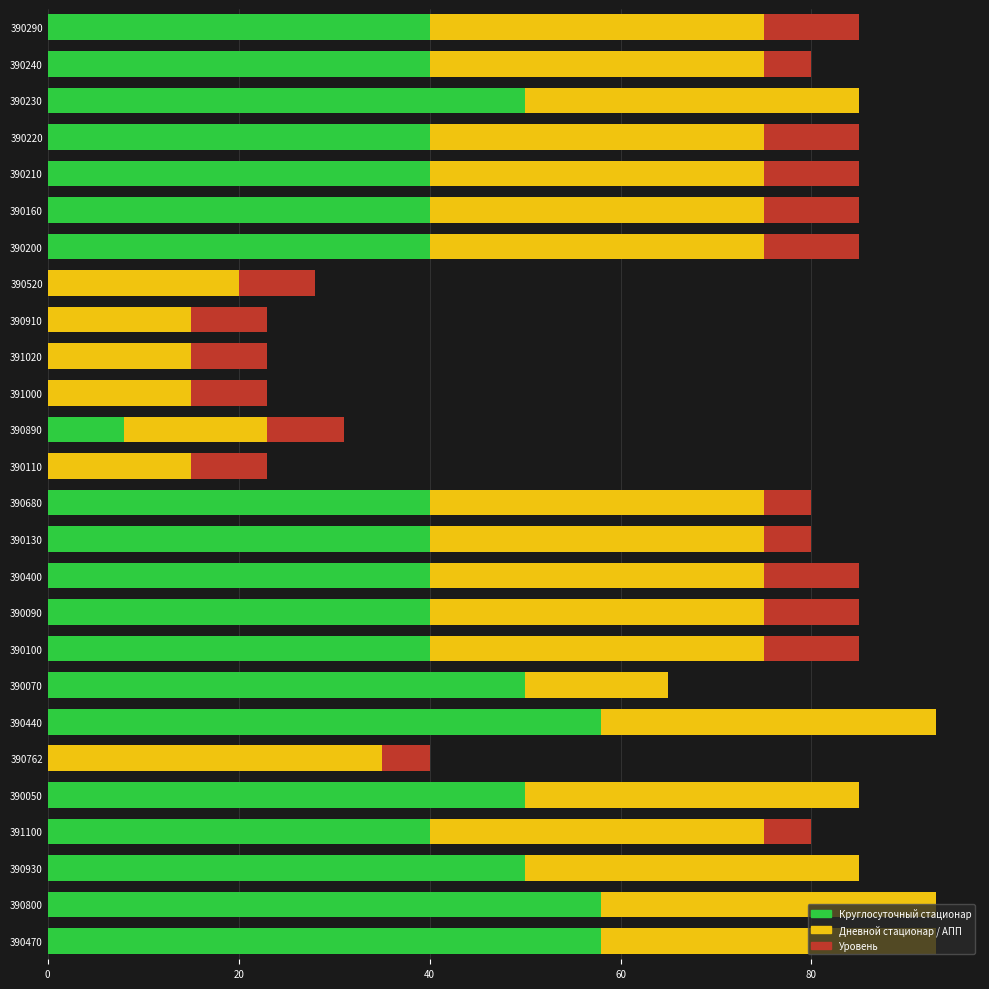

What is the total value across all series at 390110?

23